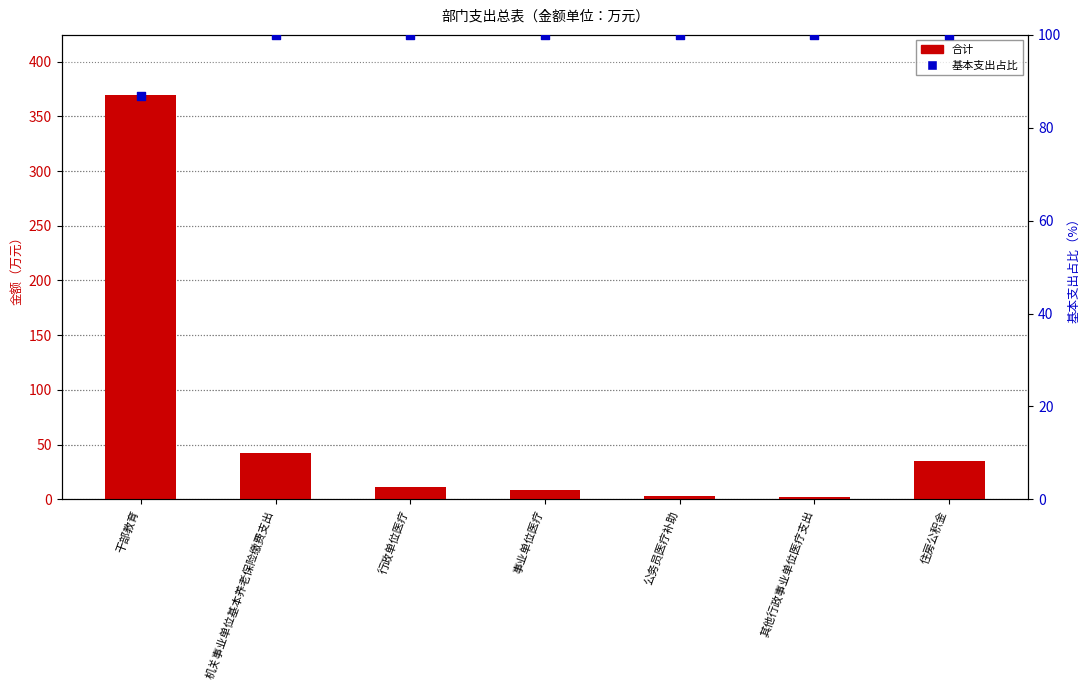

At which category is the sum across all series the highest?

干部教育